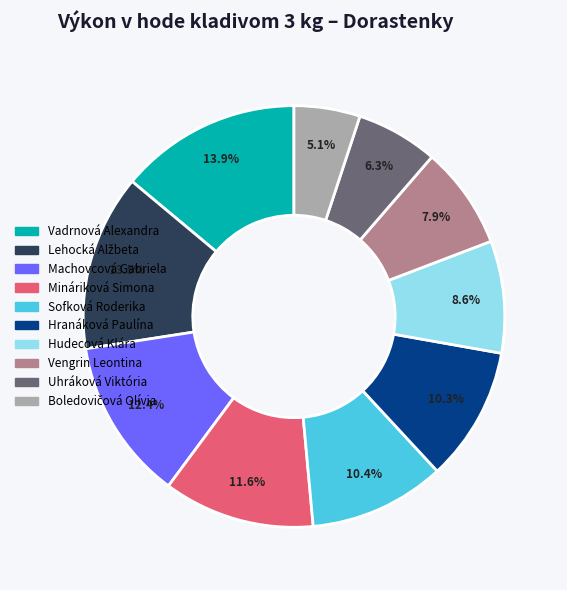

What percentage is the Machovcová Gabriela slice, to the nearest percent?

12%